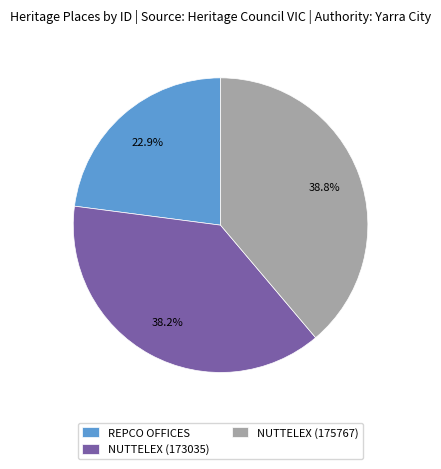

Rank the categories by value from highest to lowest.

NUTTELEX (175767), NUTTELEX (173035), REPCO OFFICES